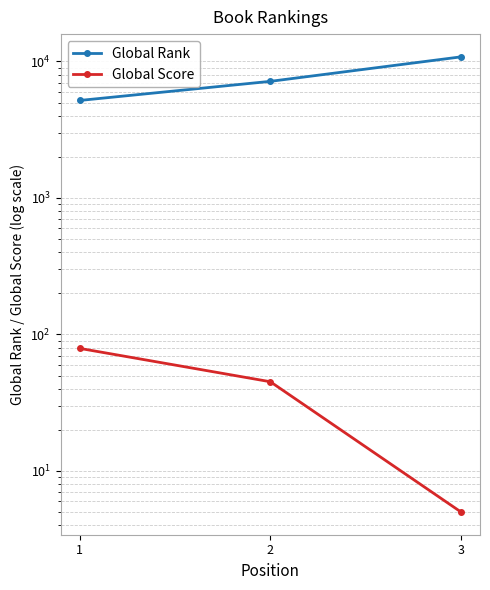

True or false: Global Rank has a value of 3437 at 3.

False